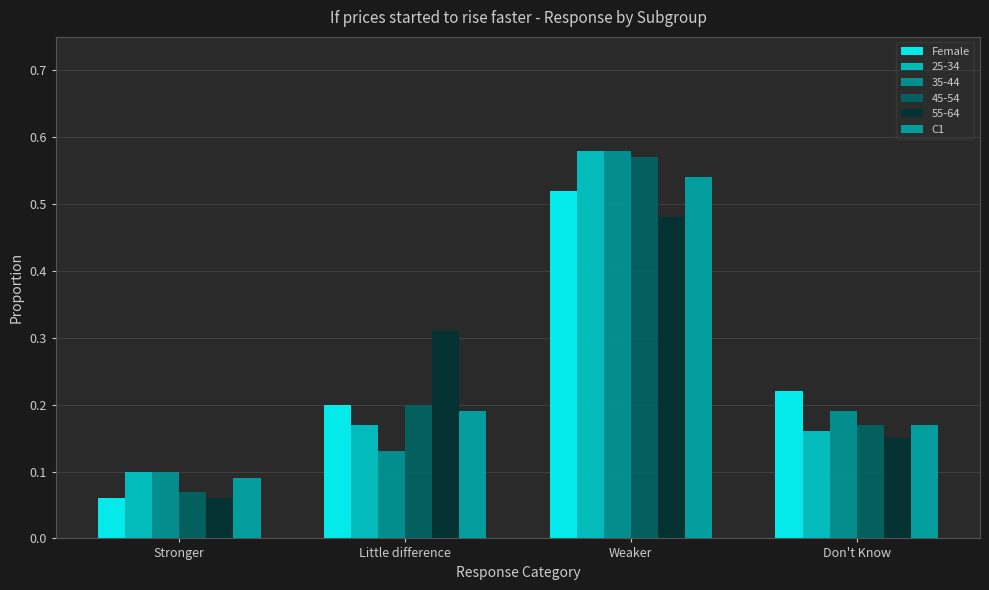

Does the chart contain stacked bars?

No